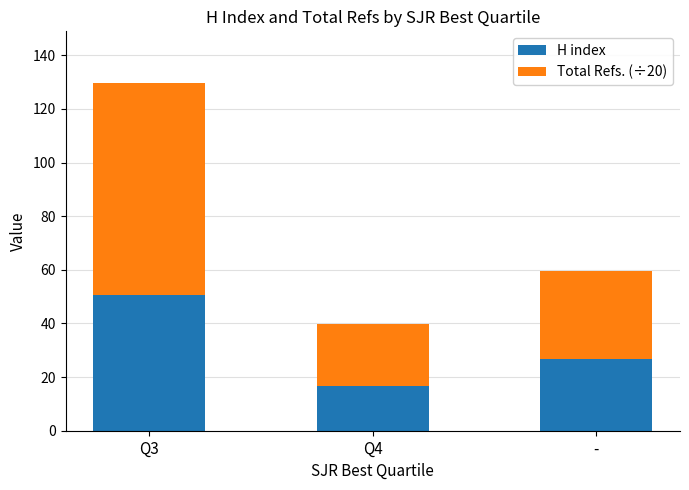

How many values in the H index series exceed 26?

2